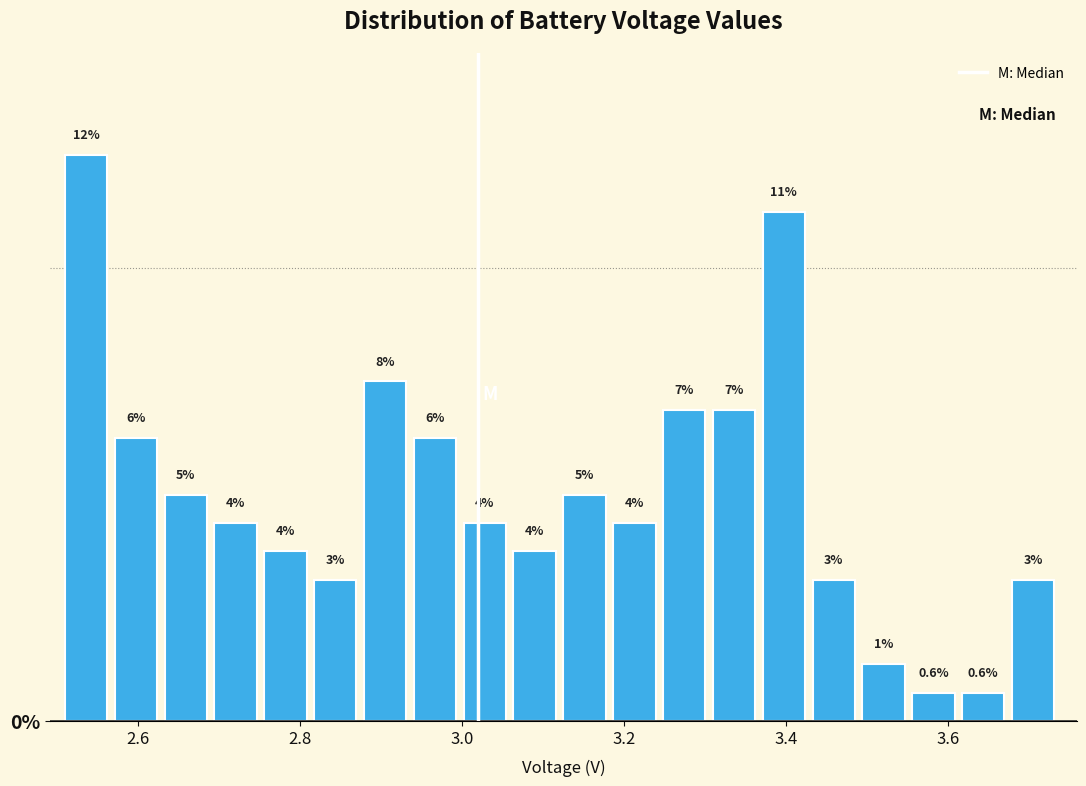

Around what value on the x-axis is the tallest bar? Give the approximate position of its centre, as read against the axis.

2.54